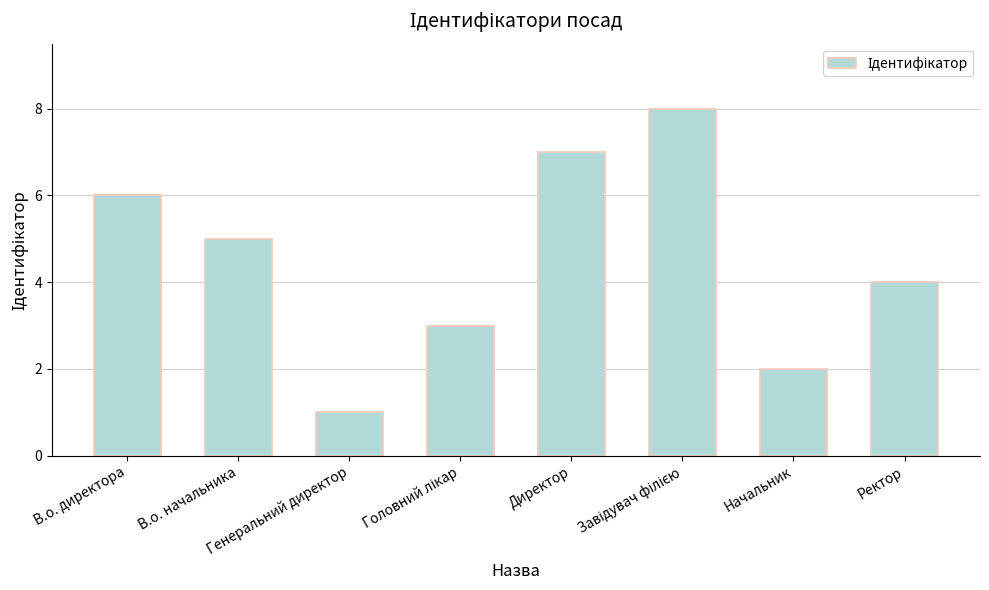

Does the chart contain any negative values?

No